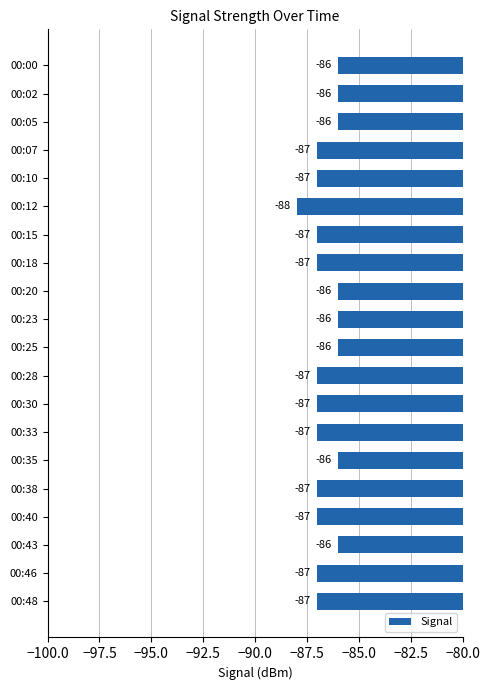

What is the value of the 6th bar from the top?

-88